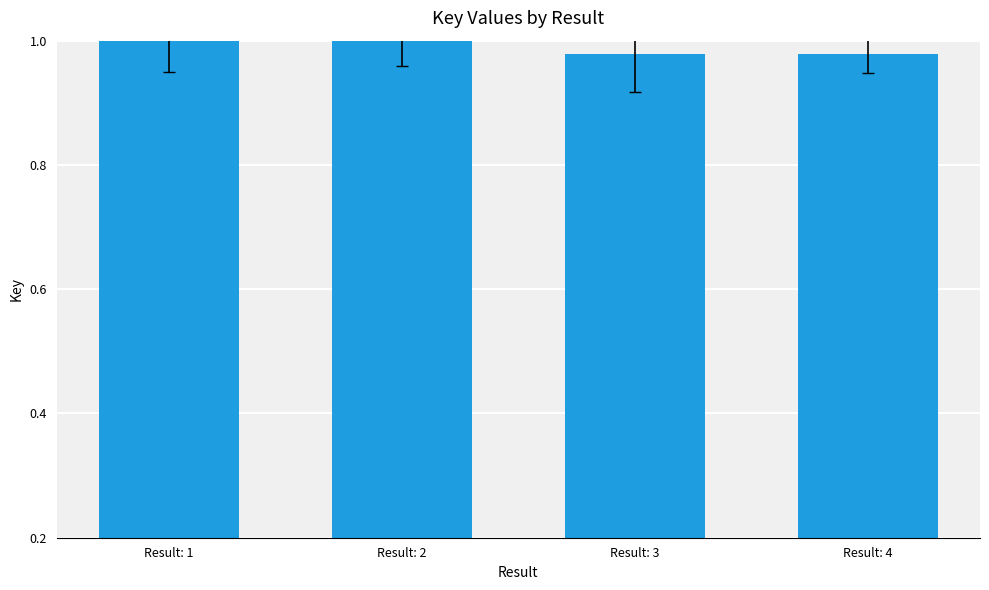

The value at Result: 3 is 1.0. True or false?

True